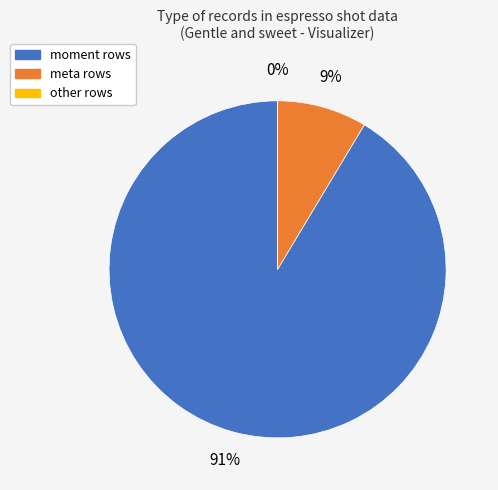

Which category has the biggest portion of the pie?

moment